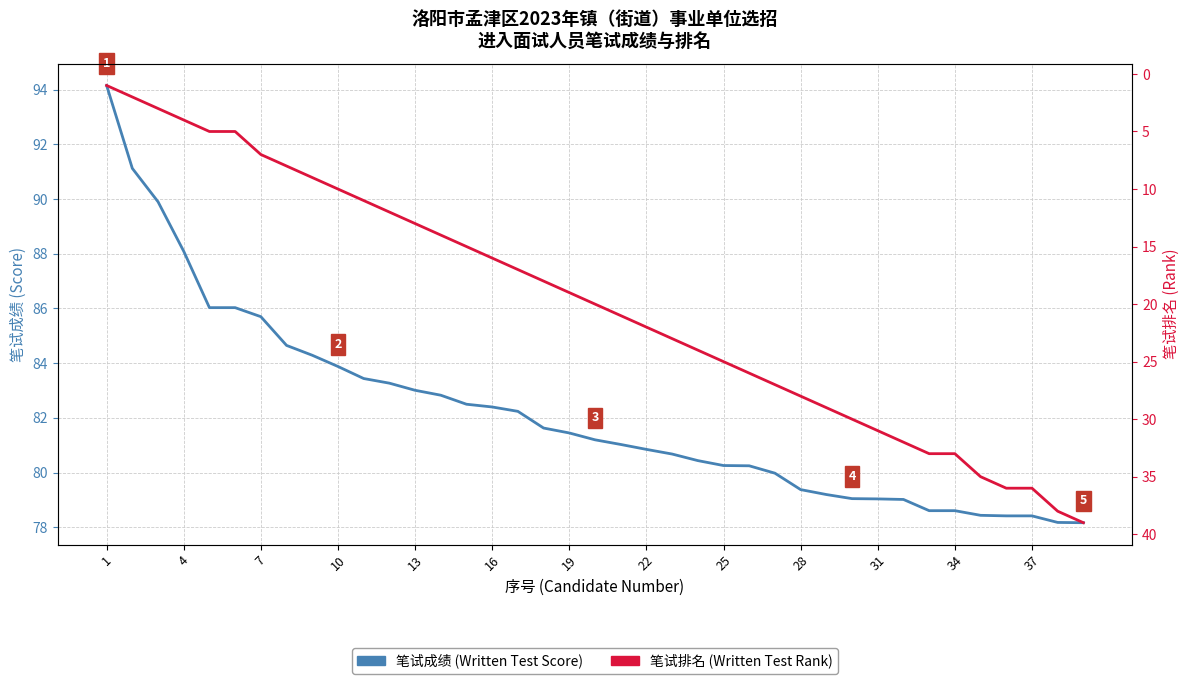

True or false: 笔试成绩 (Score) has more than 0 interior local peaks.

False